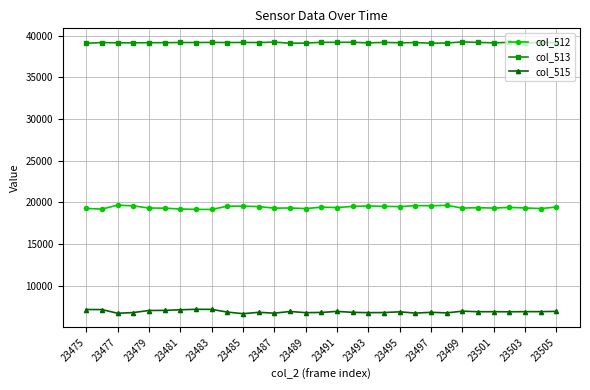

Rank the series by their maximum value, from highest to lowest.

col_513, col_512, col_515